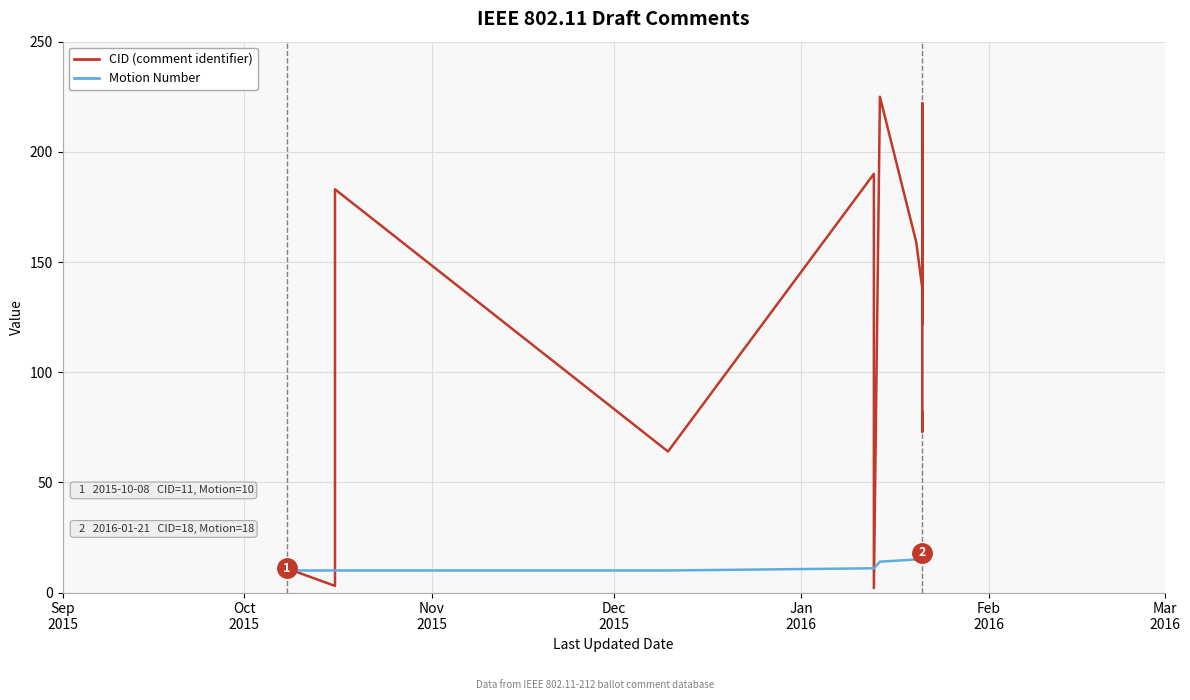

How many interior local peaks does the CID series have?

5